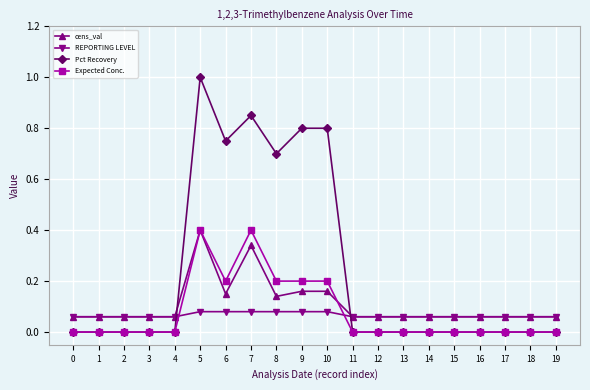

Is the value of Pct Recovery at 10 greater than the value of REPORTING LEVEL at 5?

Yes